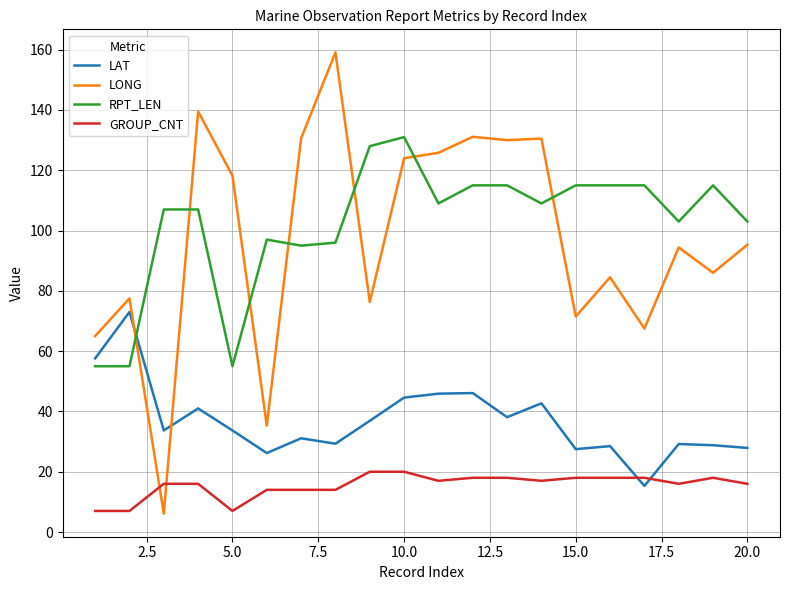

List the series in order of their peak value, highest first.

LONG, RPT_LEN, LAT, GROUP_CNT